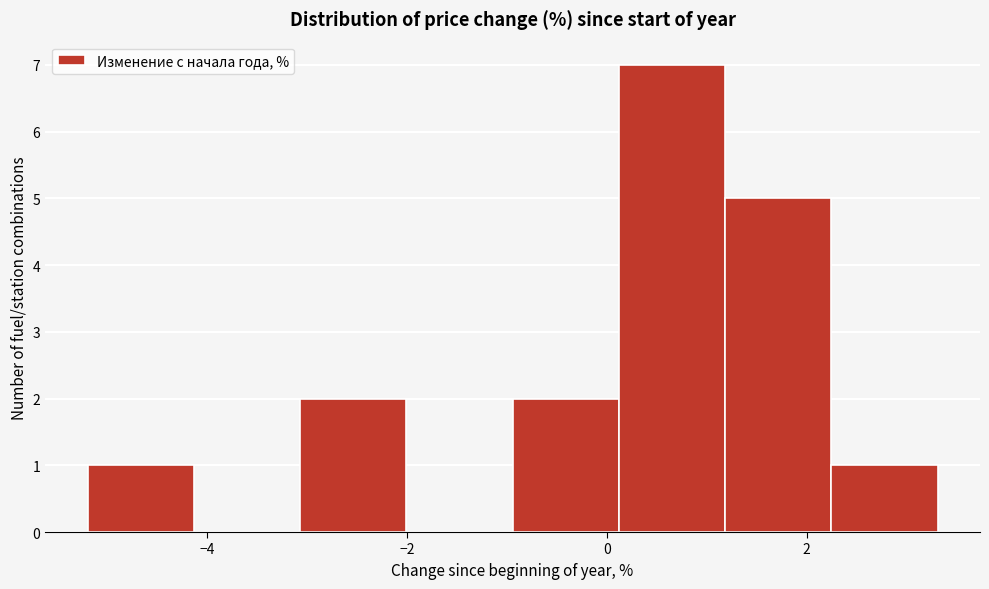

Reading left to right, transcribe this chart: for each bar, give the range it covers on the x-axis and its height. Neither the bar edges nor the heights are printed on the chart, so give them approximately, as read against the axes.

-5.2 to -4.2: 1
-4.2 to -3.0: 0
-3.0 to -2.0: 2
-2.0 to -1.0: 0
-1.0 to 0.2: 2
0.2 to 1.2: 7
1.2 to 2.2: 5
2.2 to 3.4: 1